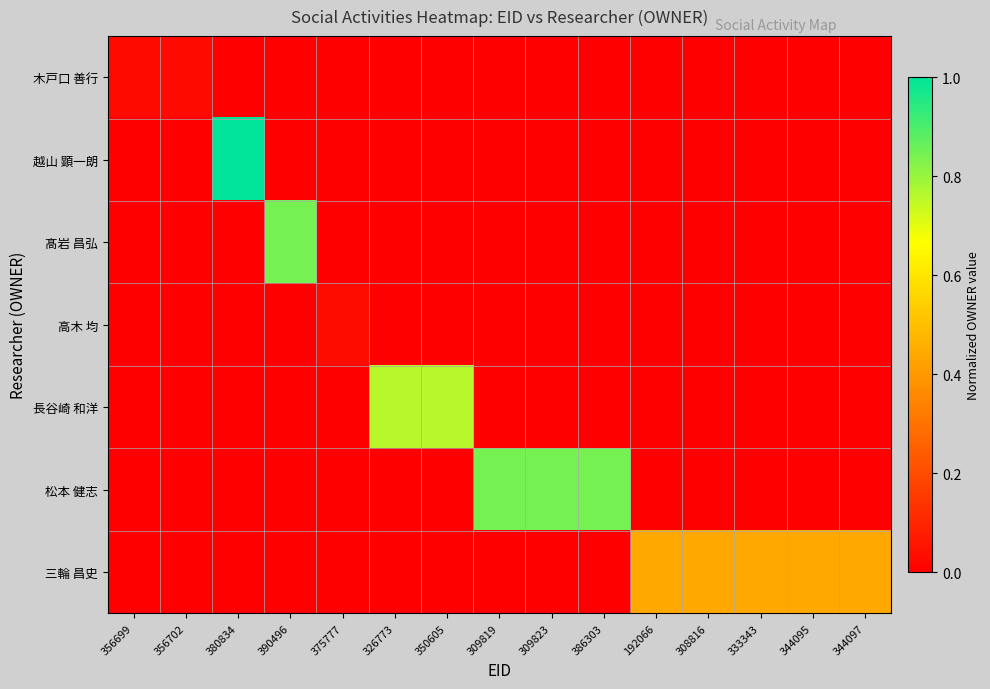

Rank the series at 356699 from lowest to highest value.

越山 顕一朗, 髙岩 昌弘, 高木 均, 長谷崎 和洋, 松本 健志, 三輪 昌史, 木戸口 善行